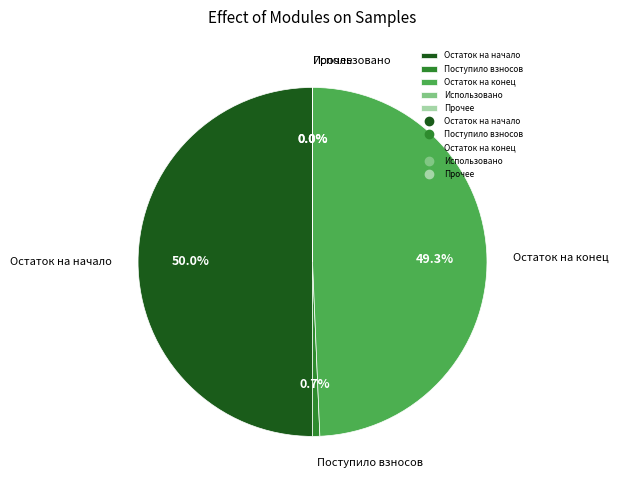

Approximately how many times larger is the value at Остаток на начало compared to Остаток на конец?

1.0